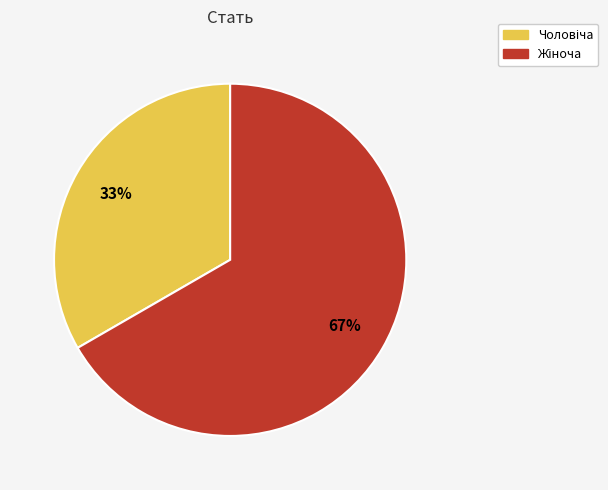

To the nearest percent, what is the average slice percentage?

50%